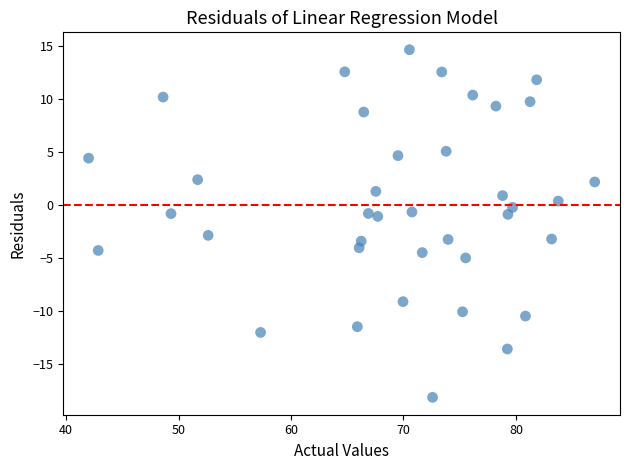

What is the range of X values (max minus min)?

45.0